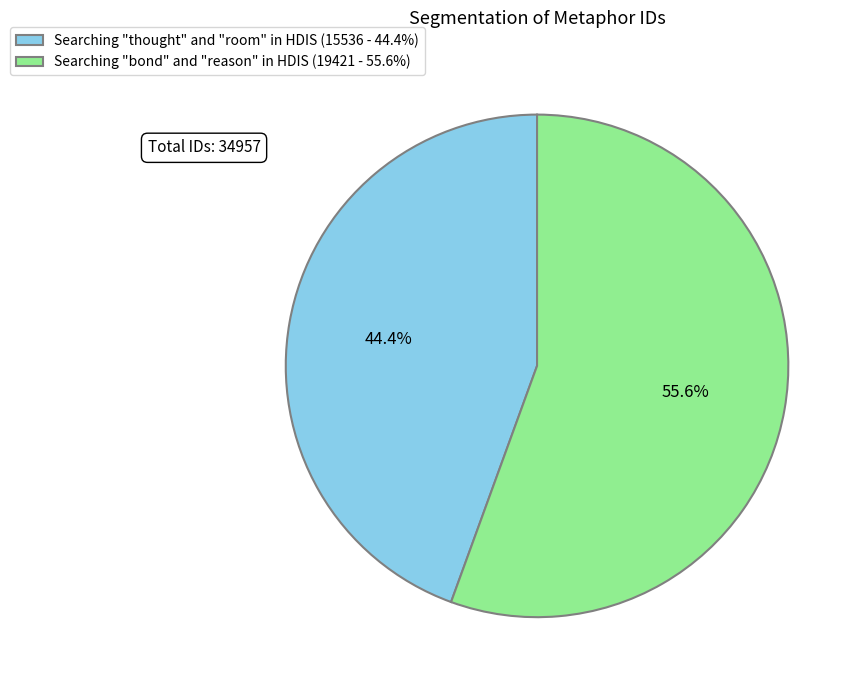

To the nearest percent, what is the difference between the largest and smallest slice percentages?

11%